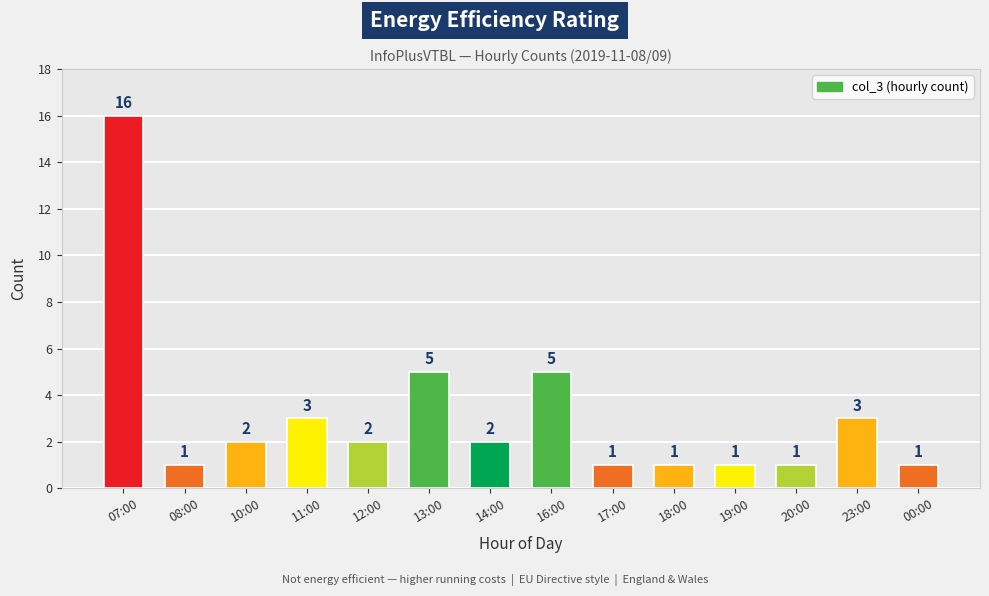

How many distinct data groups are displayed?

1